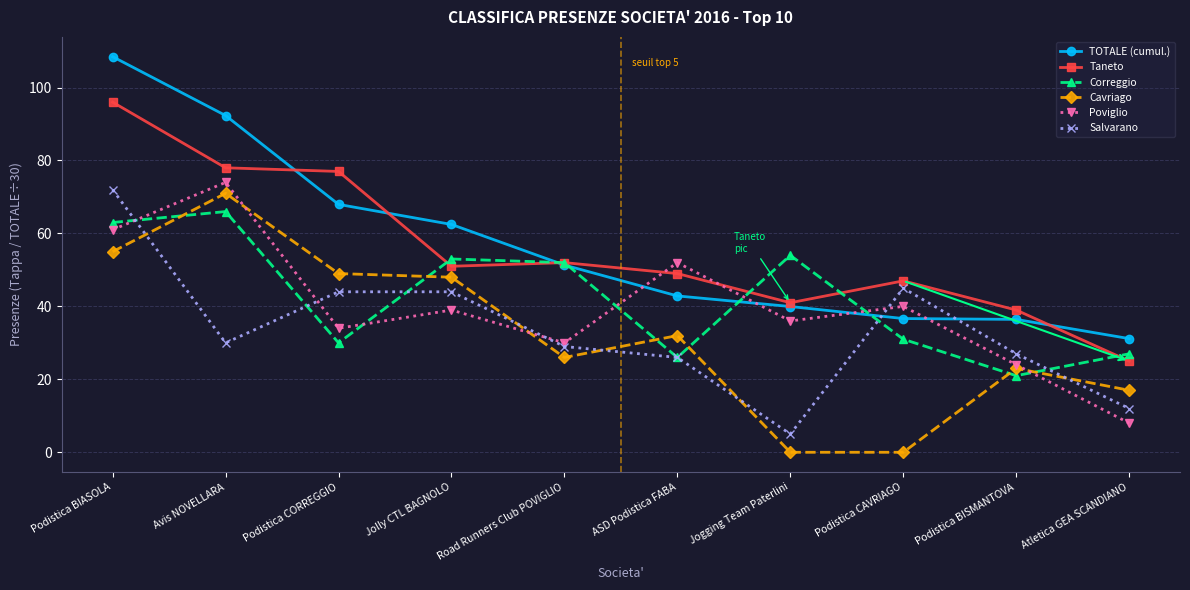

After their last crossing, which series has the higher values: Correggio or Poviglio?

Correggio